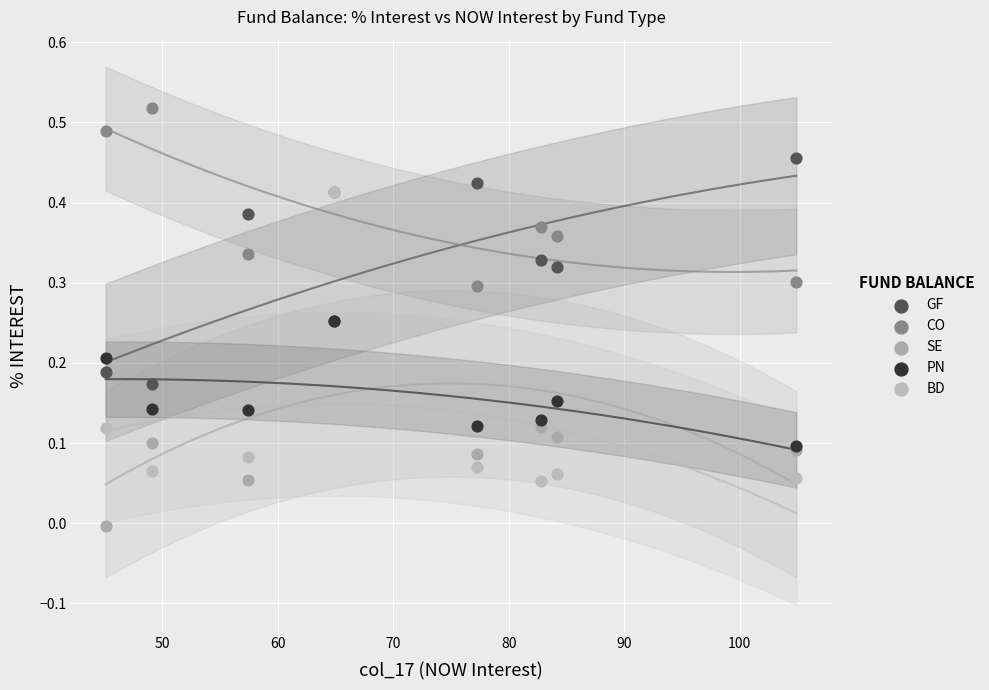

Which series reaches the minimum Y coordinate?

SE